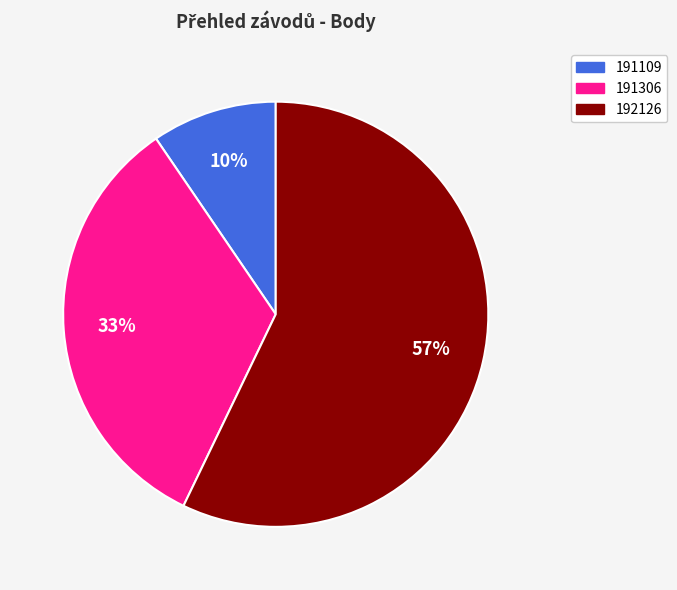

What percentage is the 191306 slice, to the nearest percent?

33%